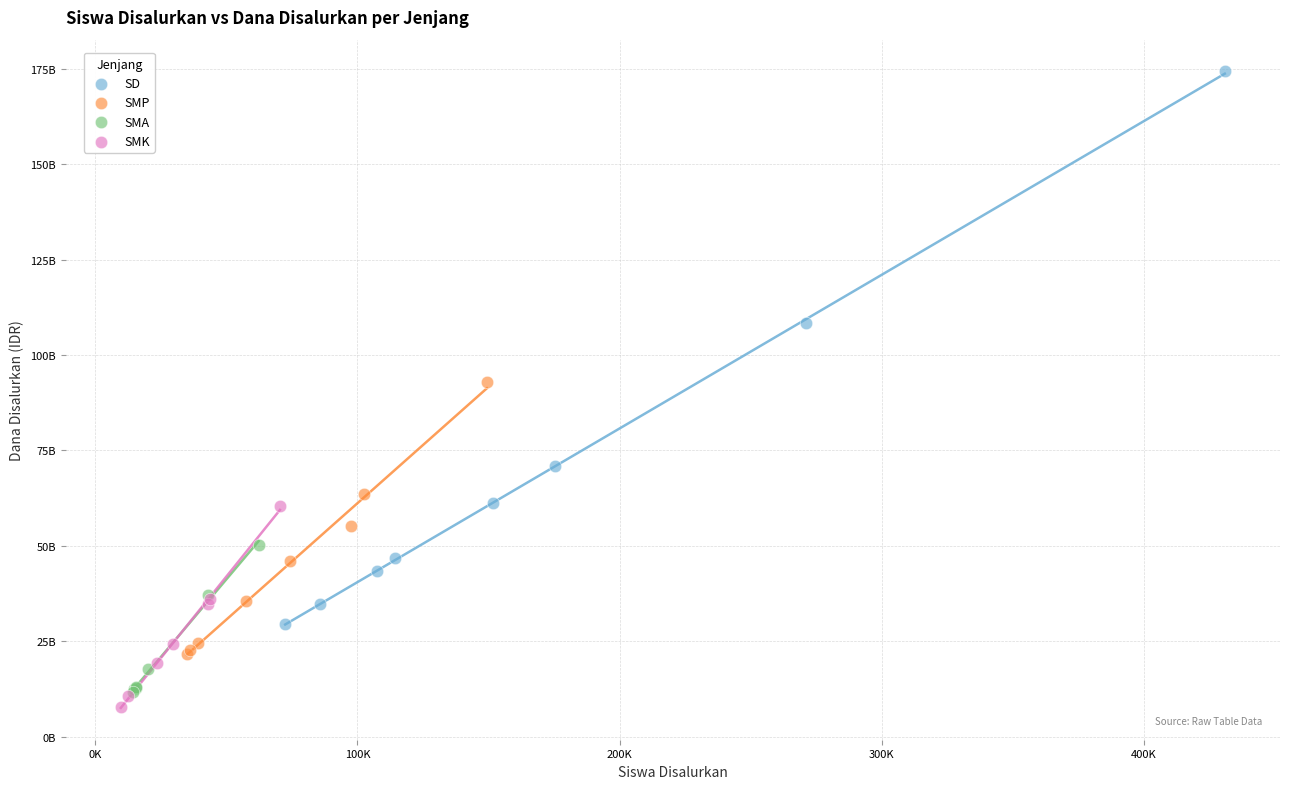

Which series has the largest Y range (max minus min)?

SD